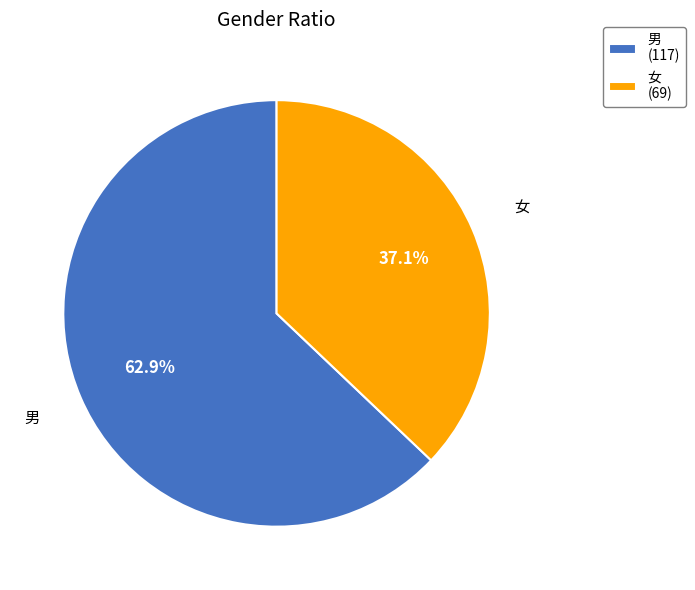

The 女 slice represents 37% of the pie. True or false?

True